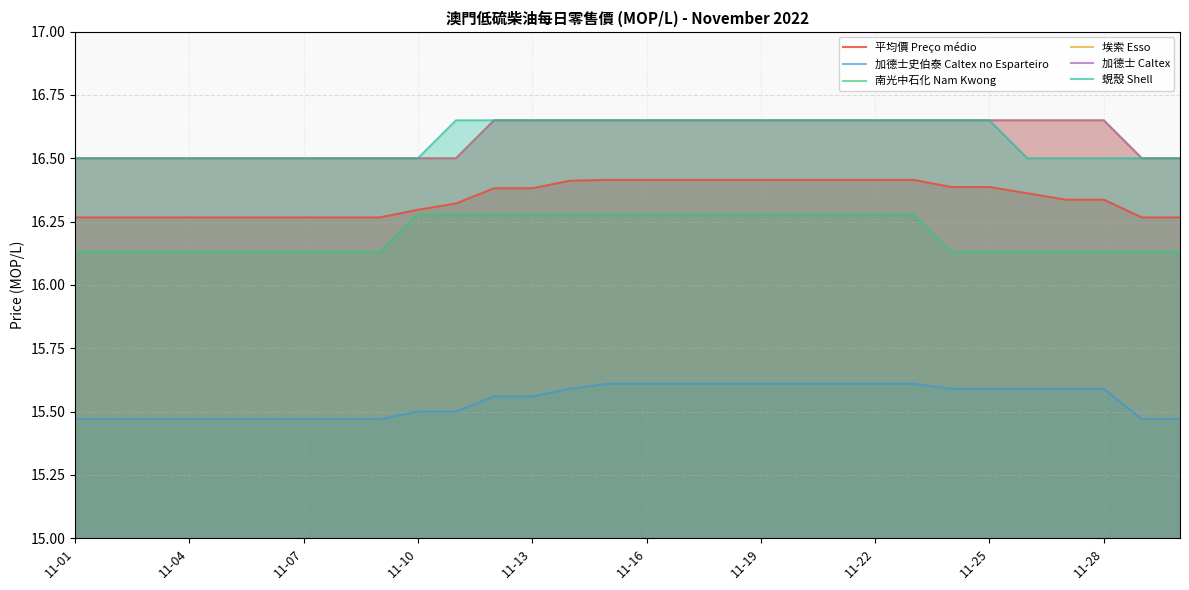

What is the smallest value displayed?

15.5